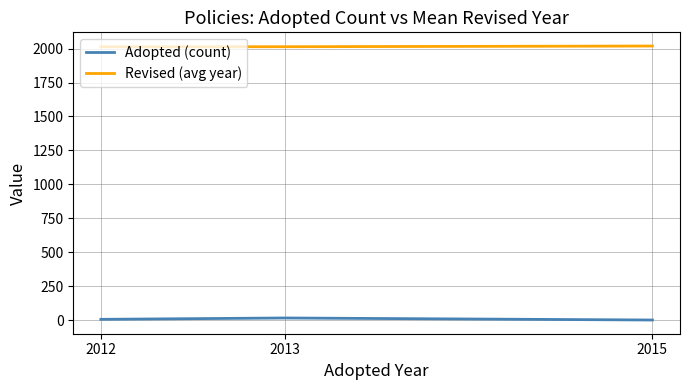

Does the chart display data point markers on the line(s)?

No